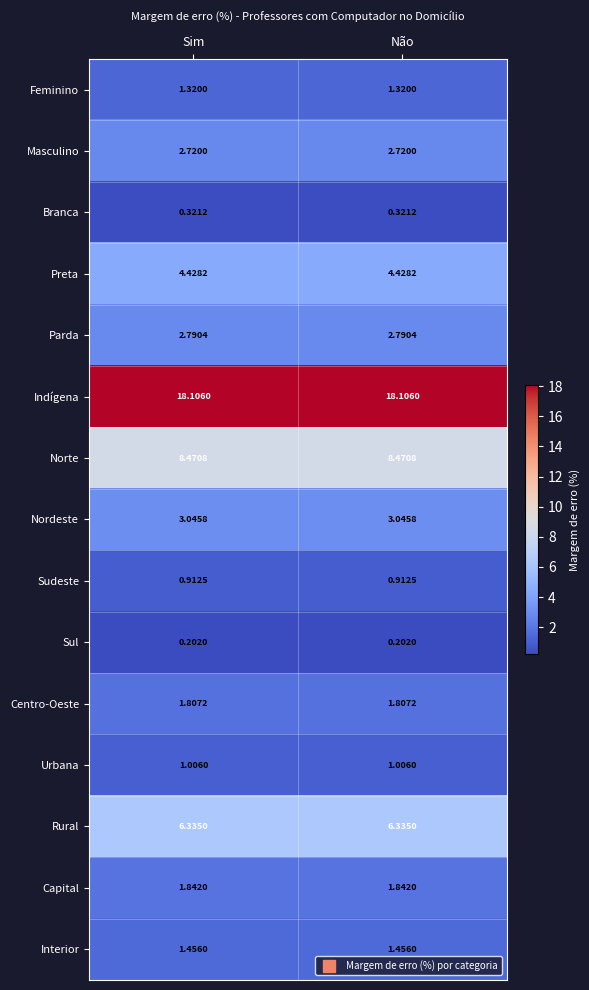

At Não, list the series in order from largest to smallest.

Indígena, Norte, Rural, Preta, Nordeste, Parda, Masculino, Capital, Centro-Oeste, Interior, Feminino, Urbana, Sudeste, Branca, Sul